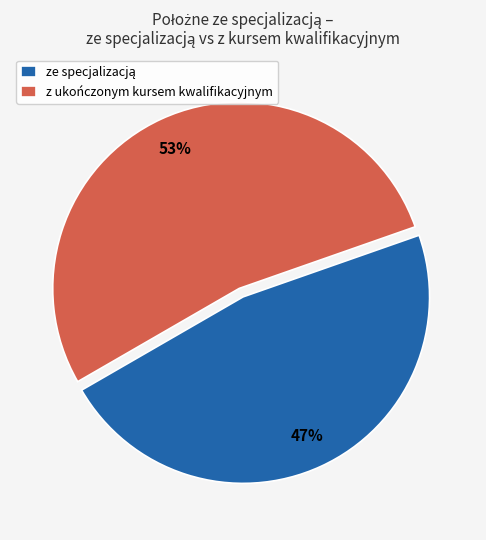

True or false: z ukończonym kursem kwalifikacyjnym accounts for 60% of the total.

False